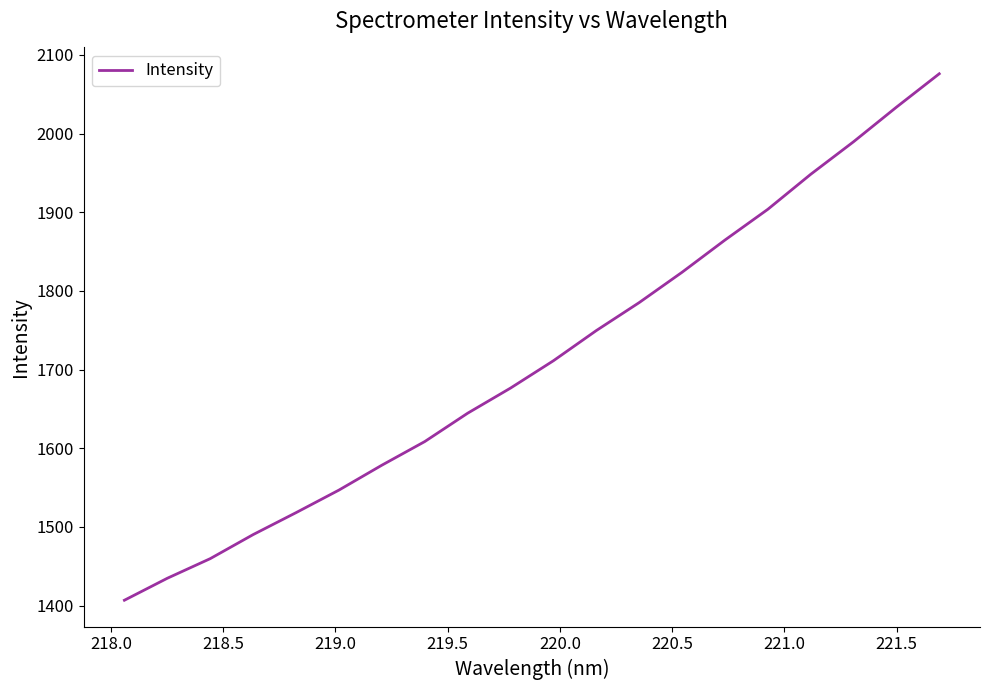

How many categories are shown in the chart?

20